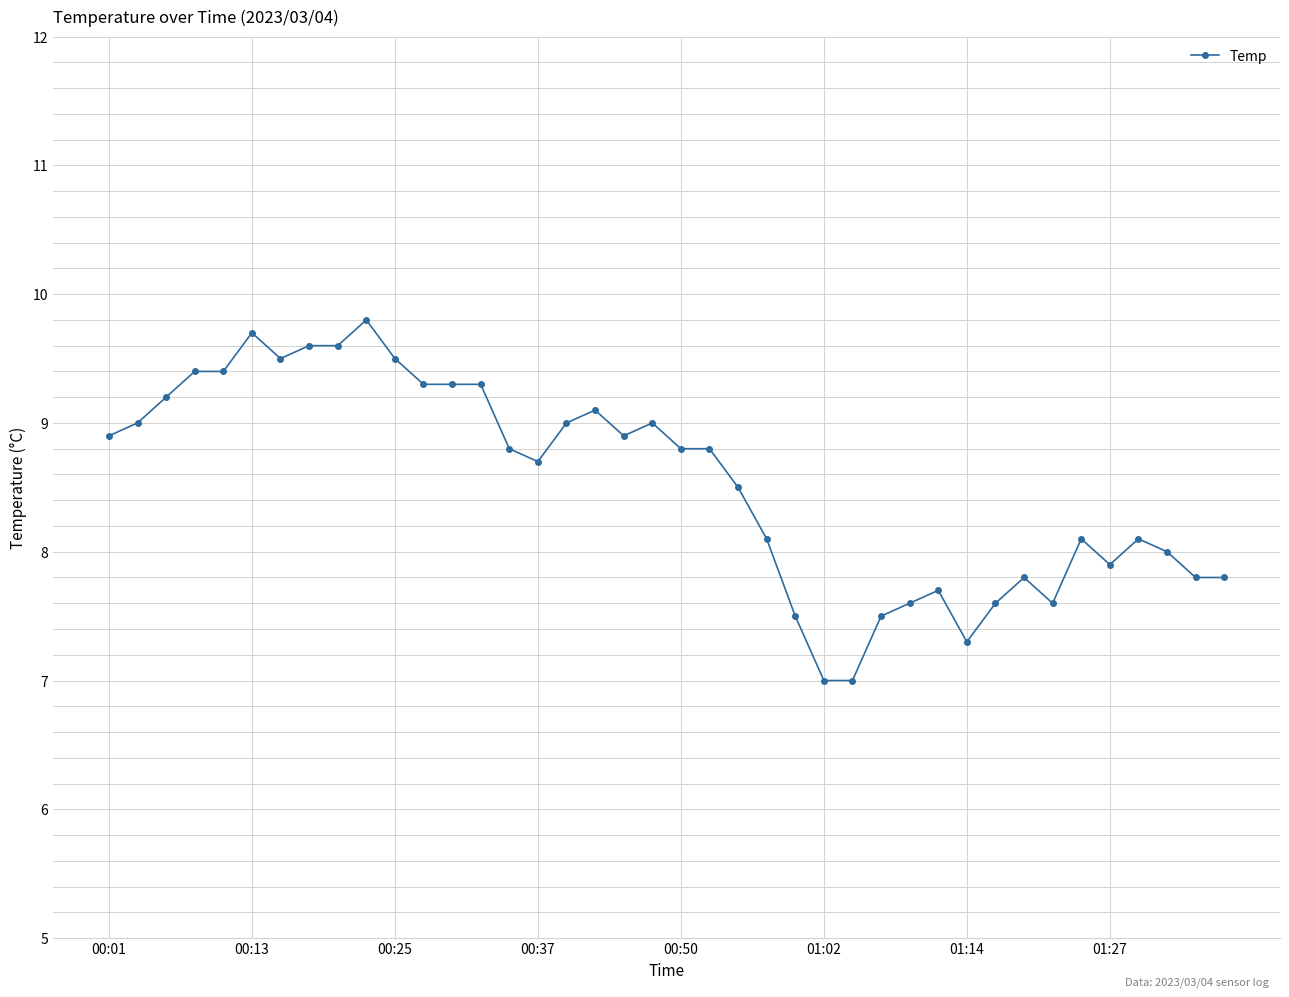

True or false: the data has more than 2 interior local peaks.

True